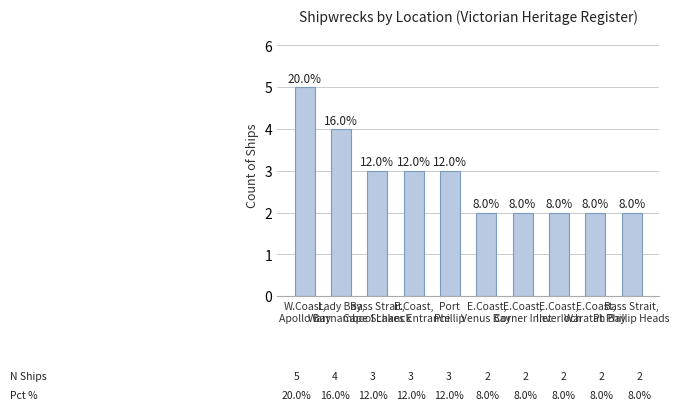

What is the smallest value displayed?

2